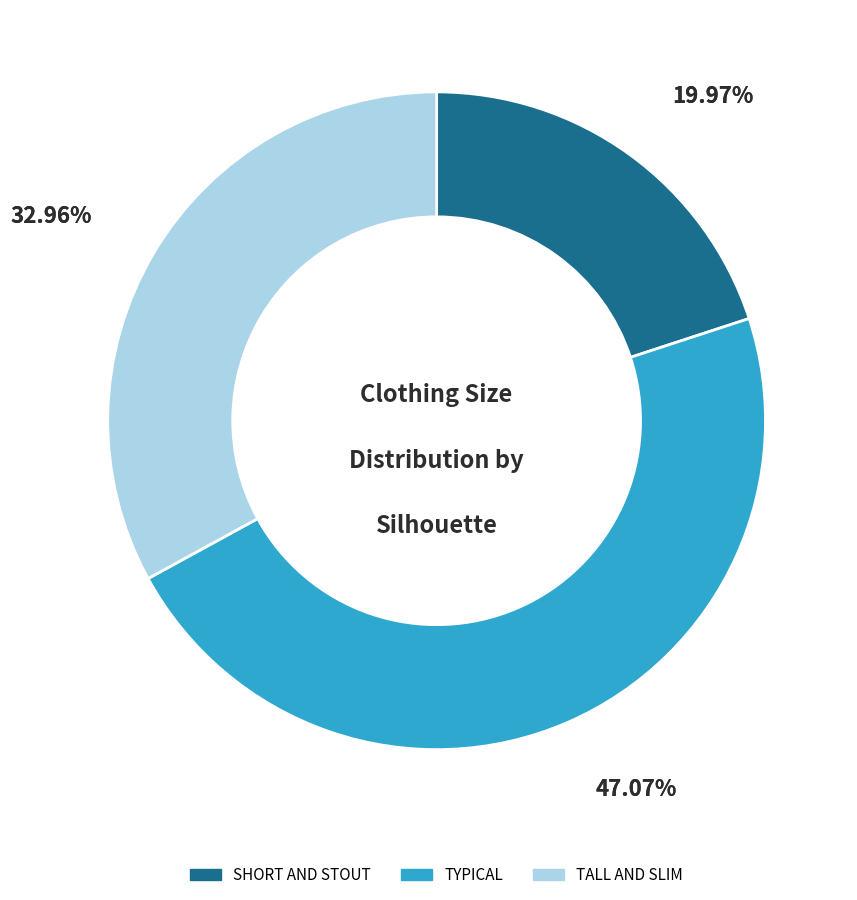

Is it true that TYPICAL 54 is 1% of the pie?

False